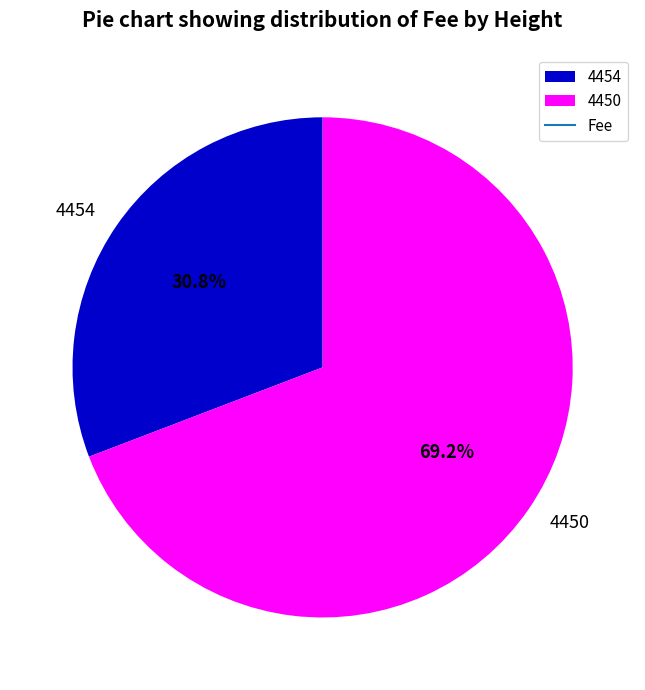

The 4450 slice represents 69% of the pie. True or false?

True